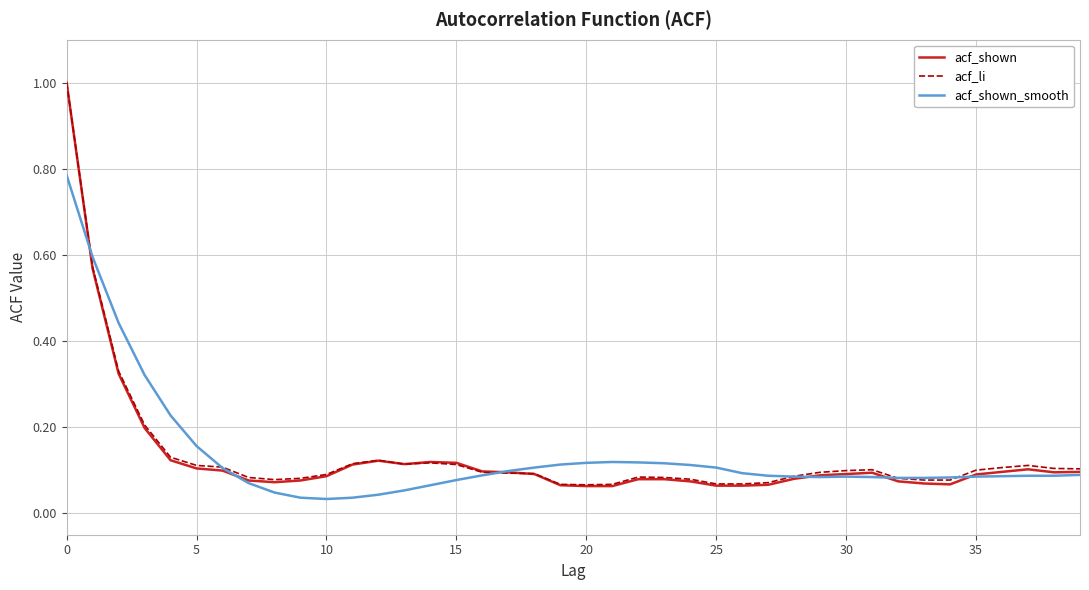

What is the sum of all acf_shown values?

5.3